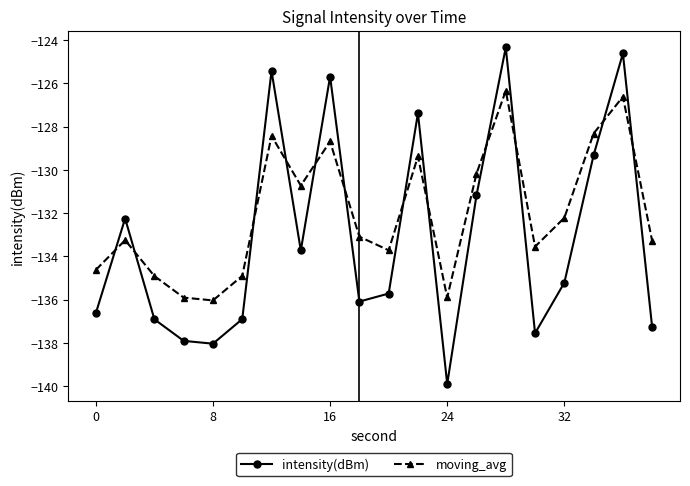

How many intersections are there between intensity(dBm) and moving_avg?

12